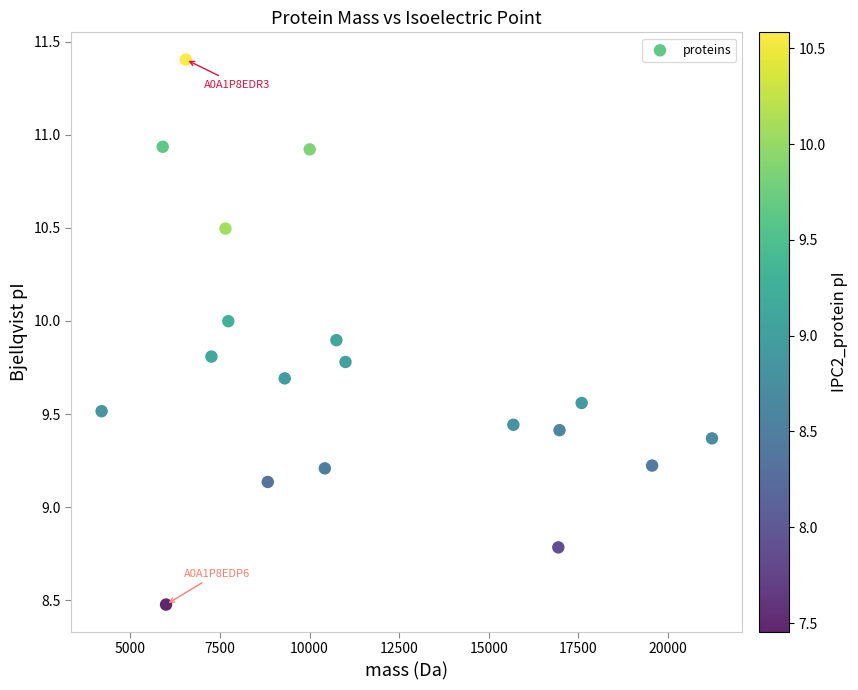

What is the range of Y values (max minus min)?

2.9